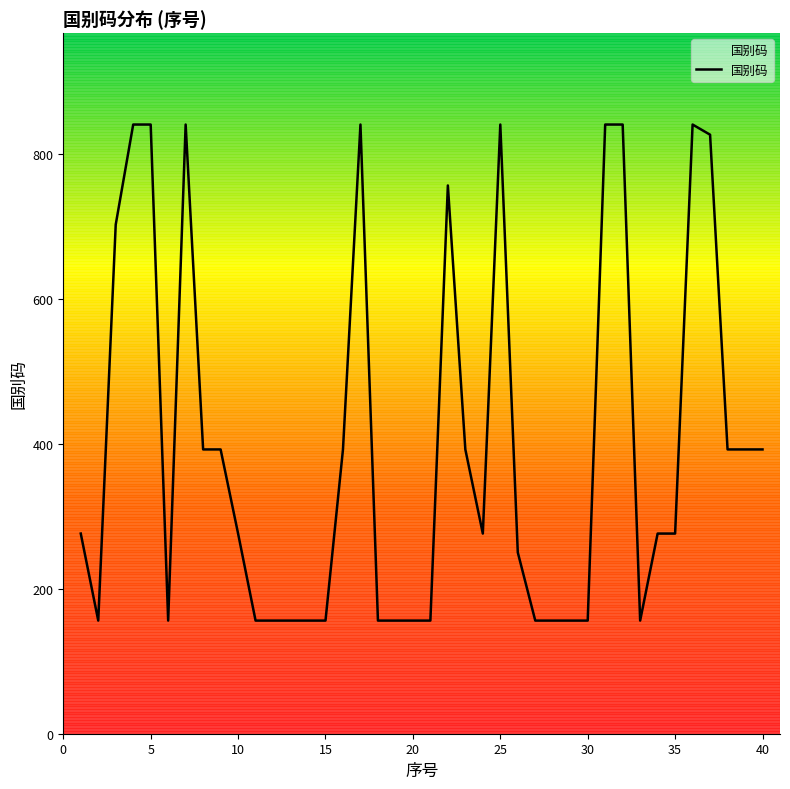

What is the difference between the maximum and minimum values?

684